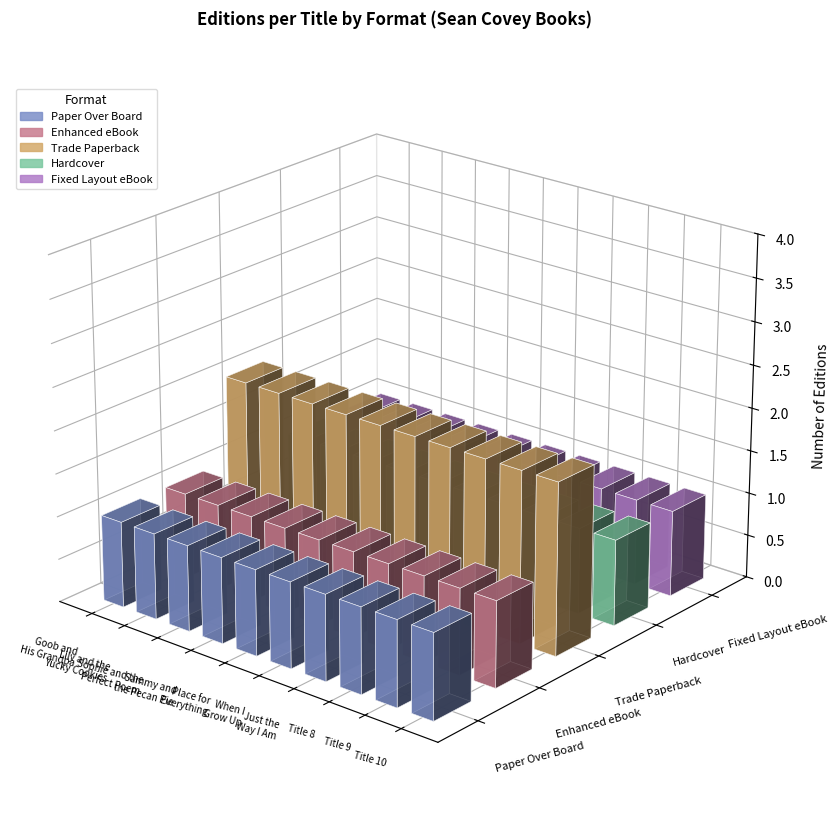

How many bars are there in each group?

5